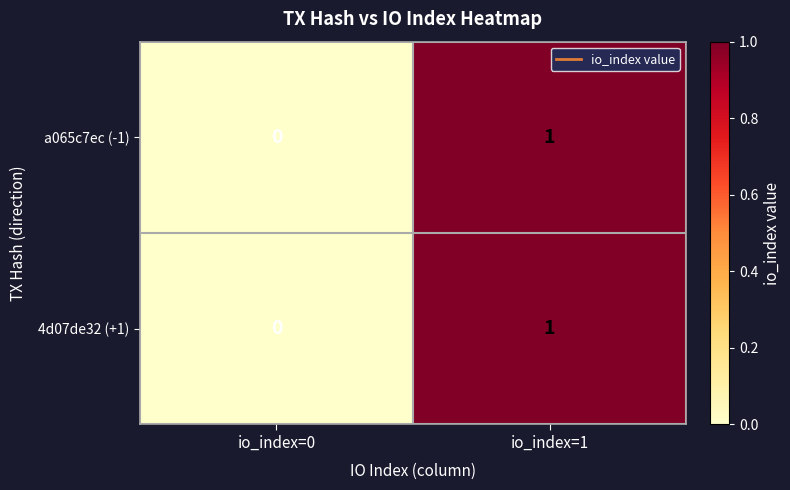

True or false: a065c7ec (-1) has a value of 0 at io_index=0.

True